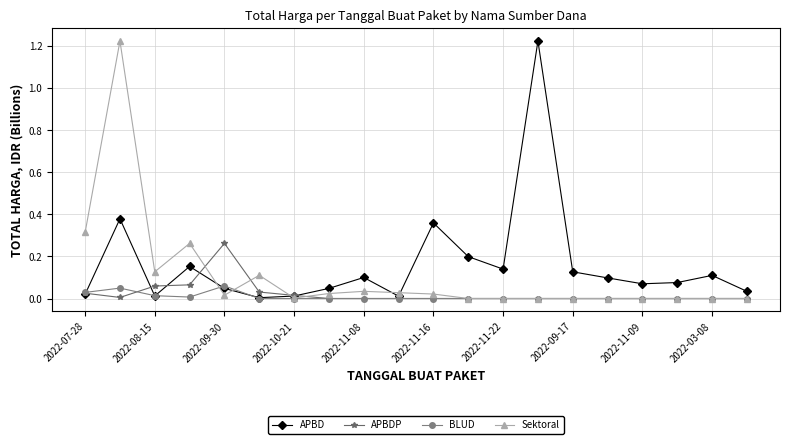

True or false: APBD has more than 2 points higher than both neighbors.

True